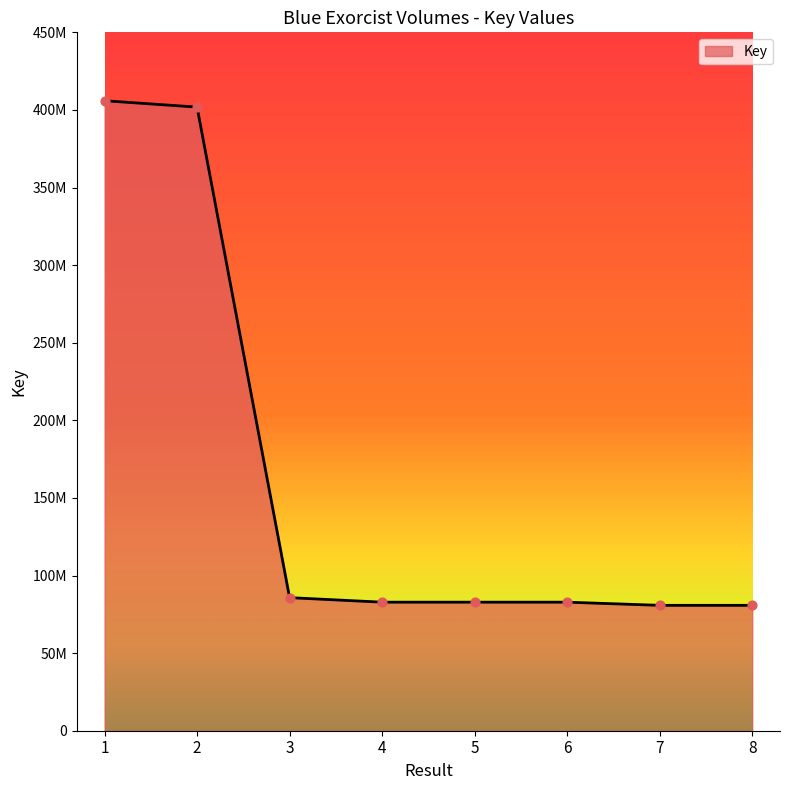

Which has a higher value, 3 or 4?

3